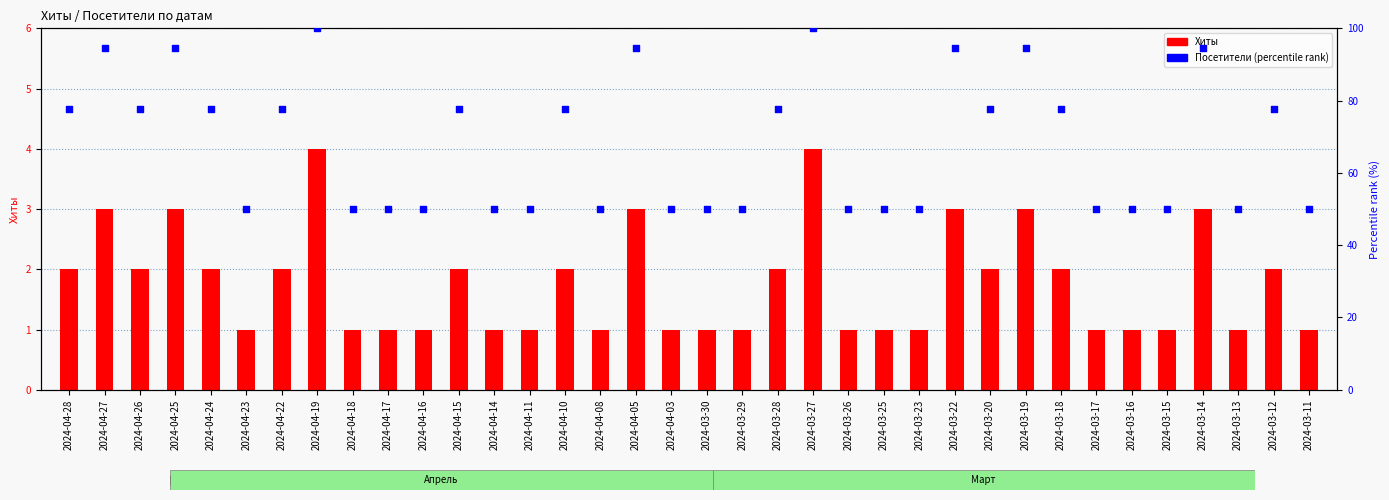

Which series has the largest total across all categories?

Посетители (percentile rank)